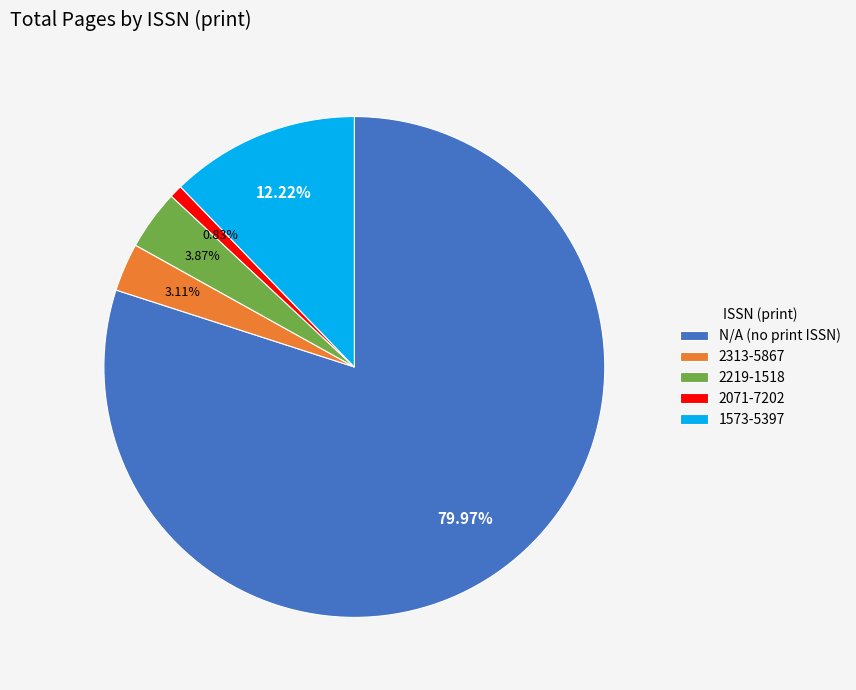

Rank the categories by value from lowest to highest.

2071-7202, 2313-5867, 2219-1518, 1573-5397, N/A